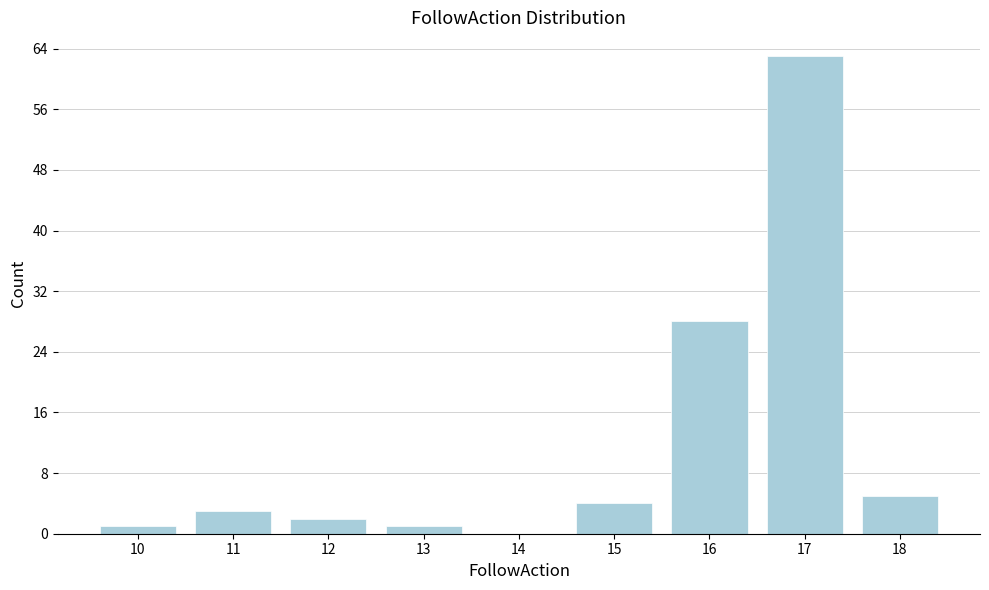

Reading left to right, what are all the values shown in this chart?

10=1	11=3	12=2	13=1	14=0	15=4	16=28	17=63	18=5